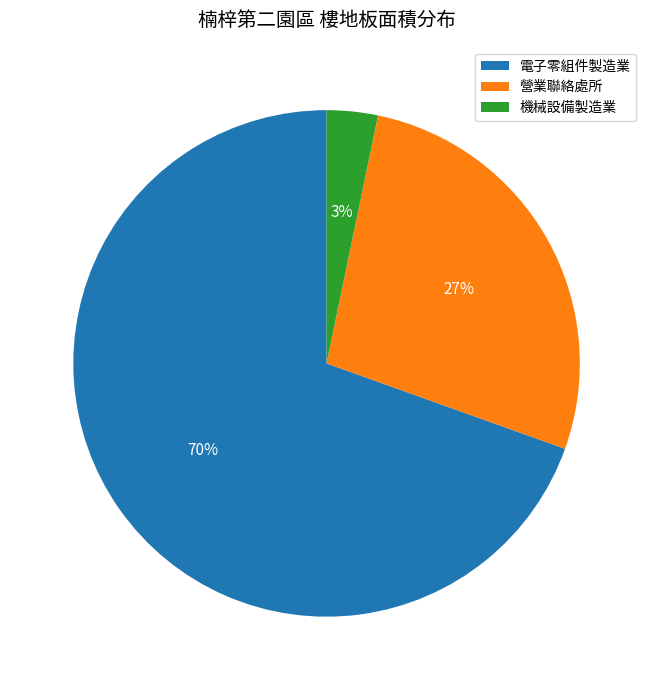

Which category accounts for the majority?

電子零組件製造業